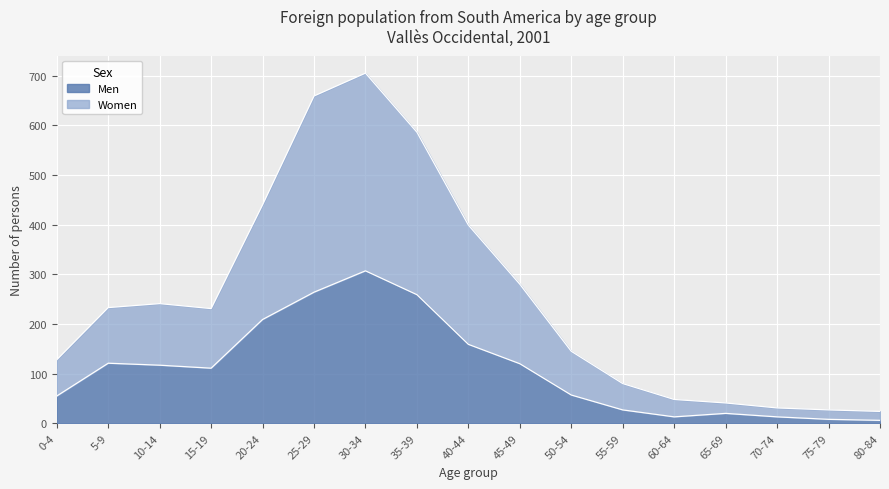

Rank the categories by Women value from highest to lowest.

30-34, 25-29, 35-39, 20-24, 40-44, 45-49, 10-14, 5-9, 15-19, 50-54, 0-4, 55-59, 60-64, 65-69, 70-74, 75-79, 80-84